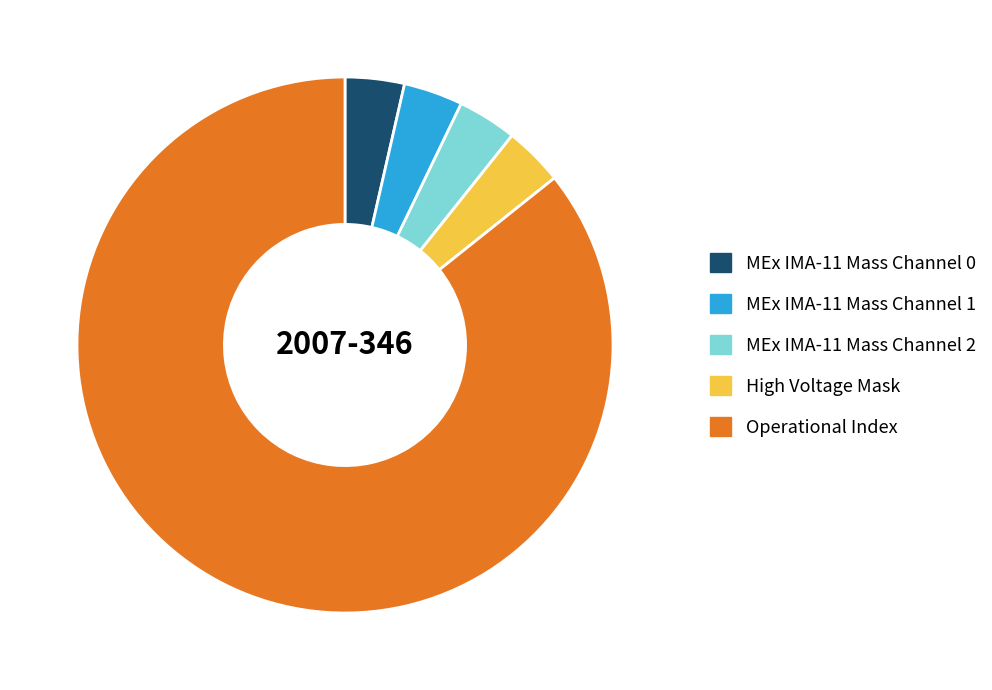

Which has a higher value, Operational Index or High Voltage Mask?

Operational Index